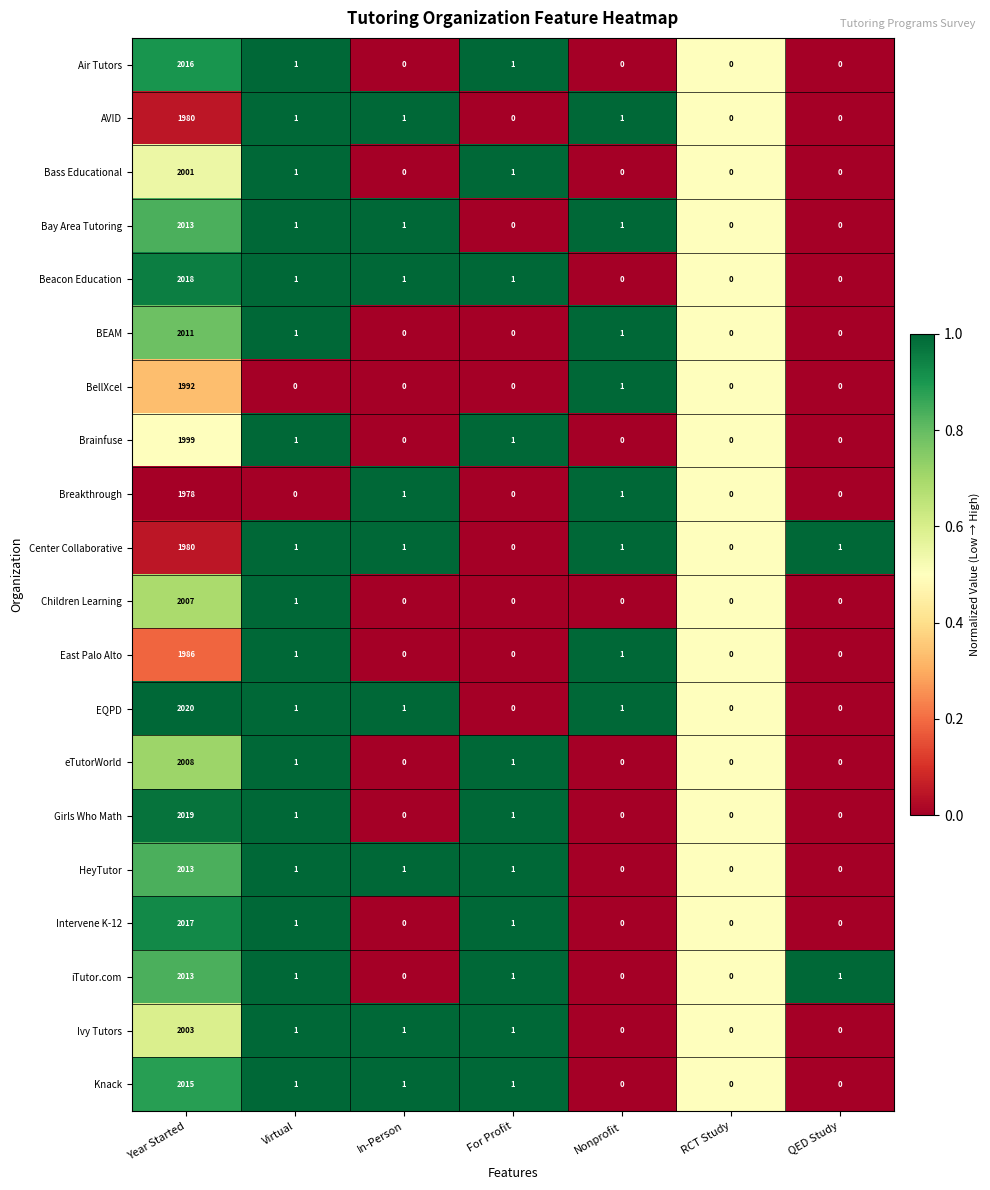

Between Year Started and Virtual, which series saw the biggest shift?

EQPD